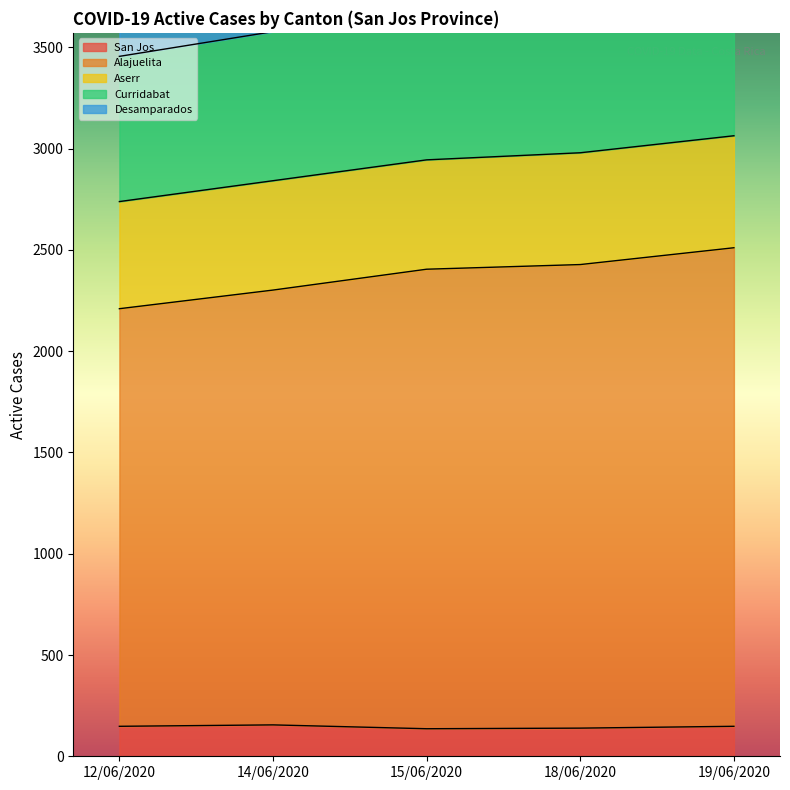

What is the difference between the maximum and minimum values in the Desamparados series?

609